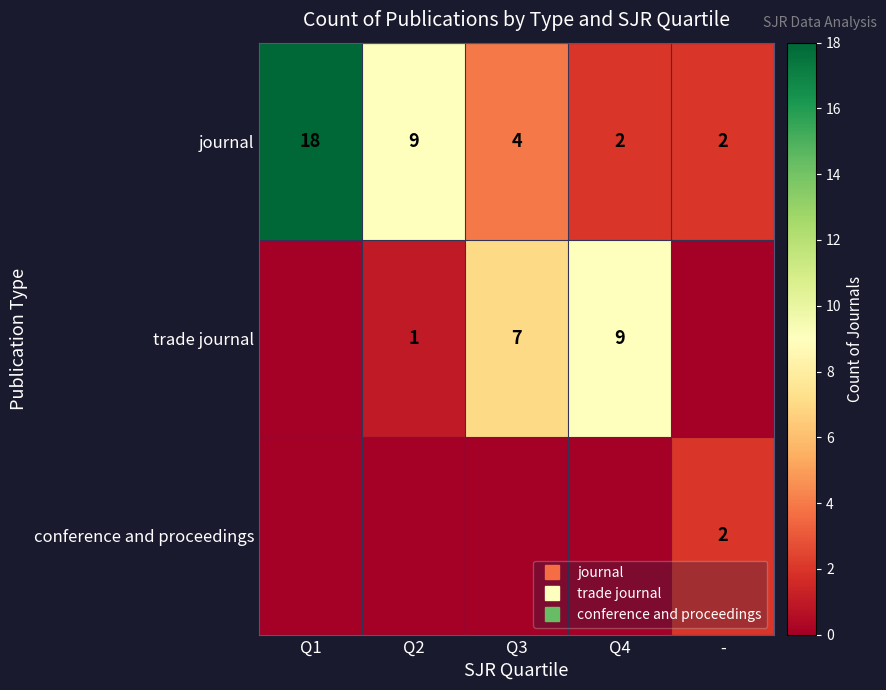

Rank the series by their maximum value, from lowest to highest.

conference and proceedings, trade journal, journal